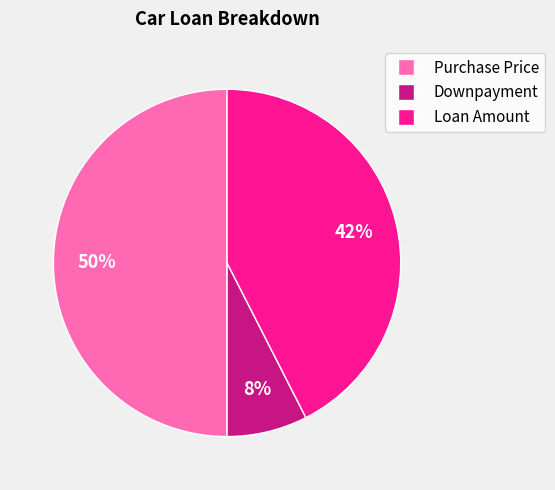

Which category has the biggest portion of the pie?

Purchase Price